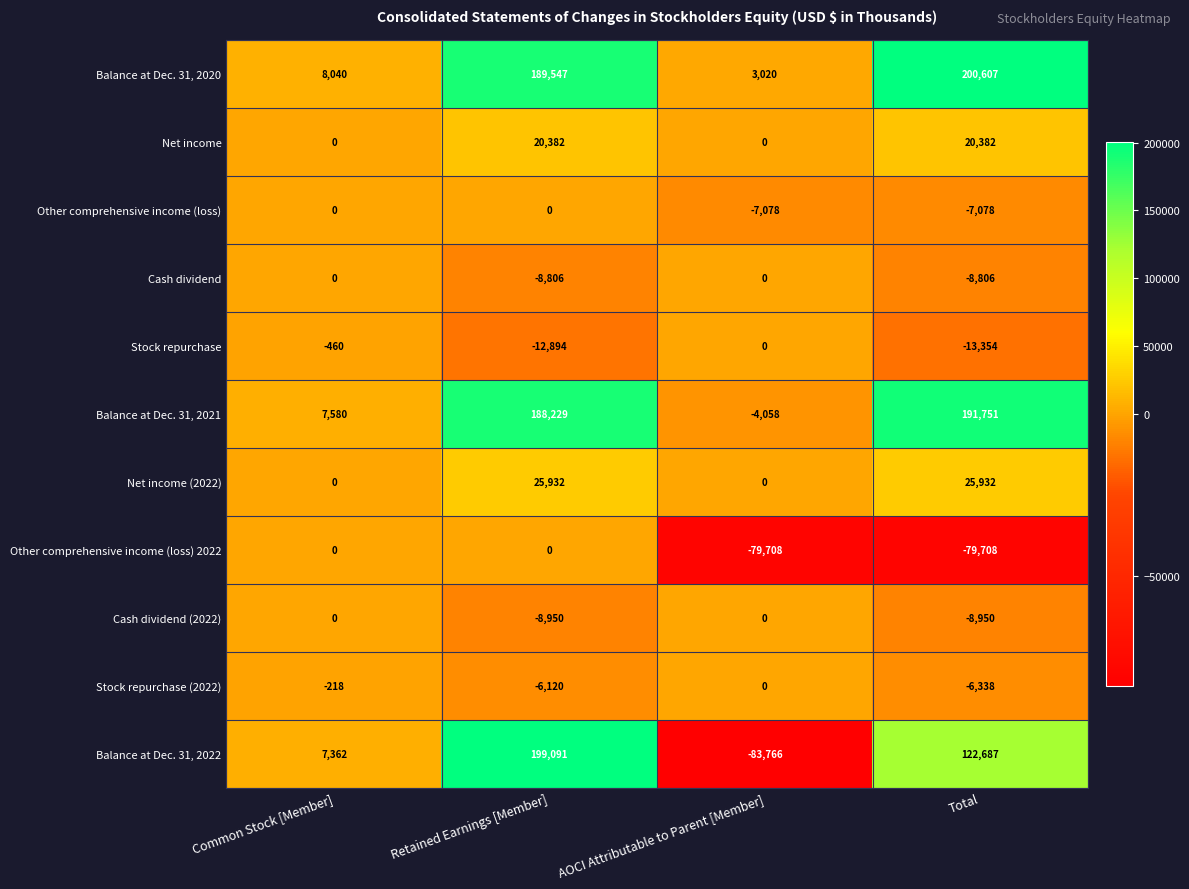

What is the approximate value of Balance at Dec. 31, 2022 at AOCI Attributable to Parent [Member]?

-83766